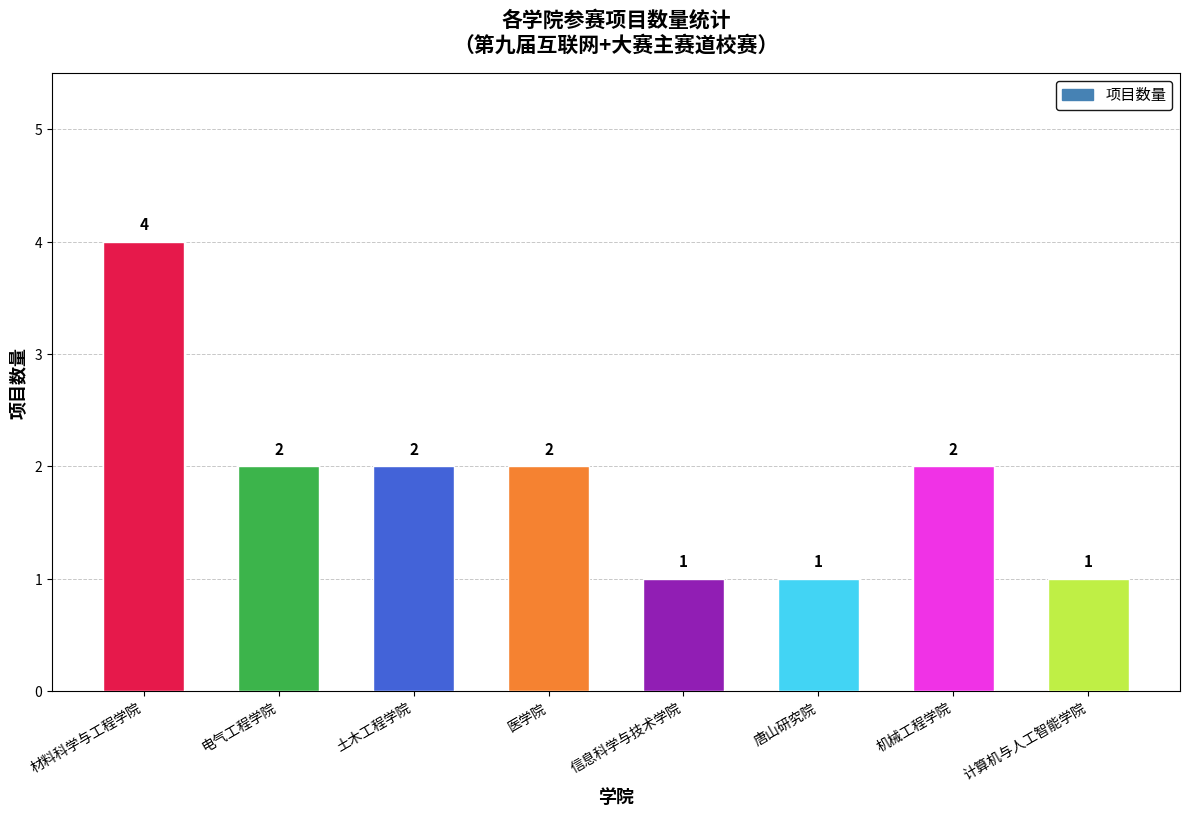

Does the chart contain any negative values?

No